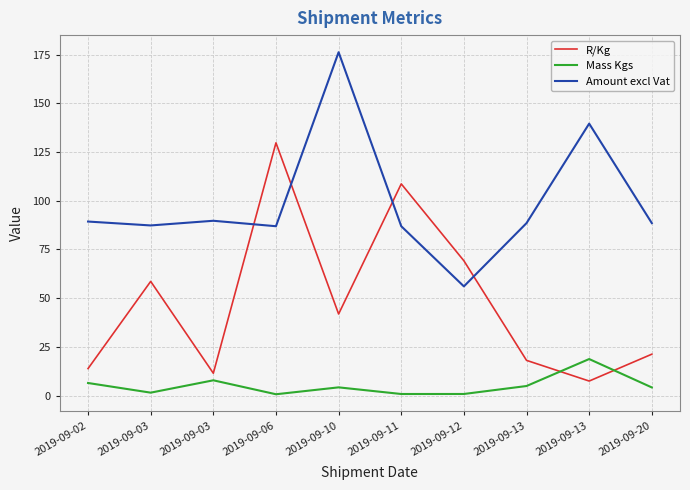

True or false: Amount excl Vat and R/Kg intersect in this chart.

True